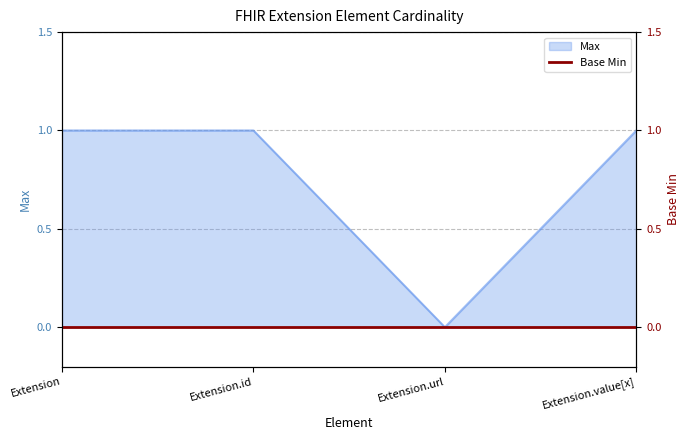

Count the values in the range 1 to 2.

3